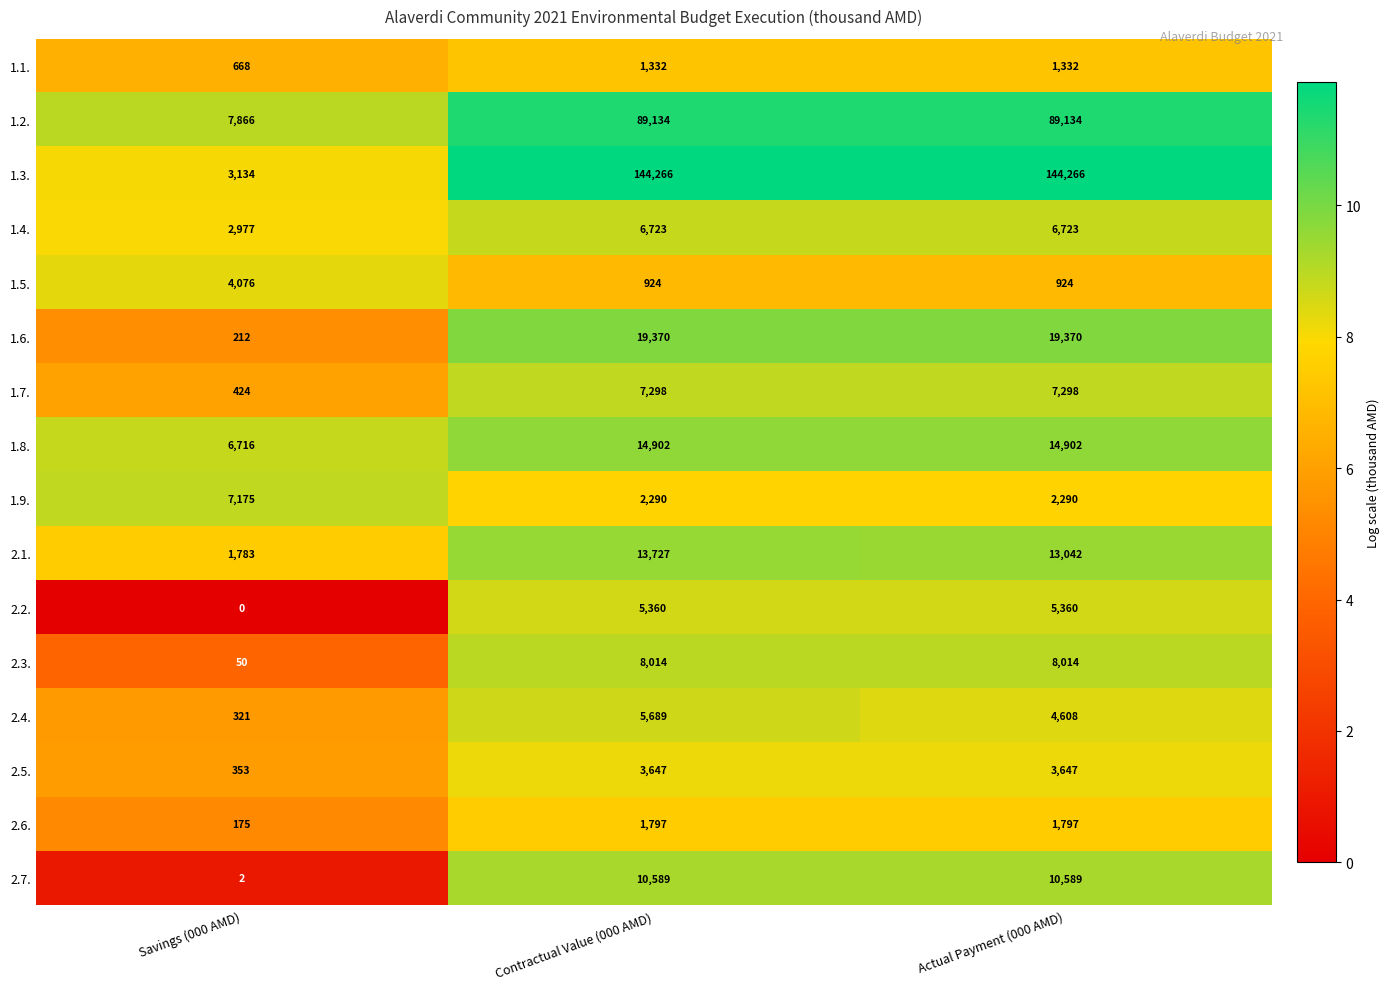

Is it true that 1.2. equals 49707 at Contractual Value (000 AMD)?

False